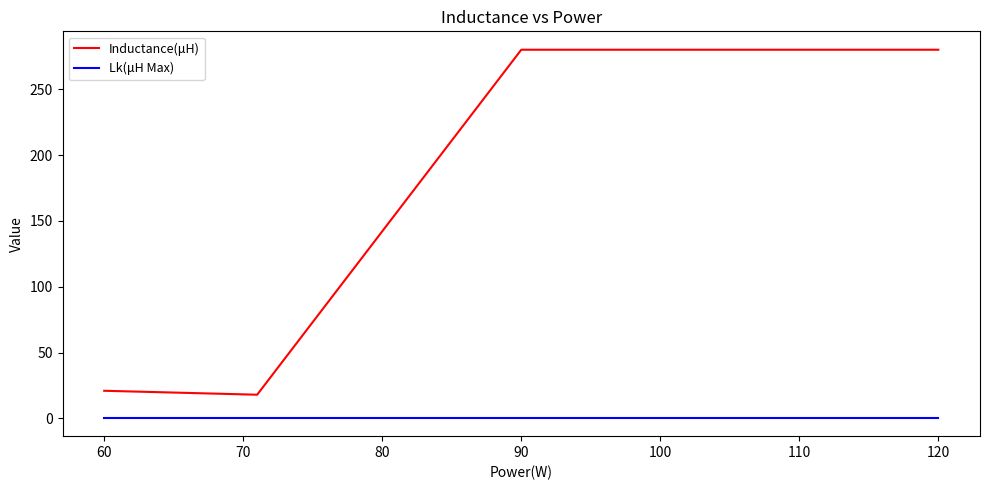

True or false: Lk(μH Max) and Inductance(μH) intersect in this chart.

False